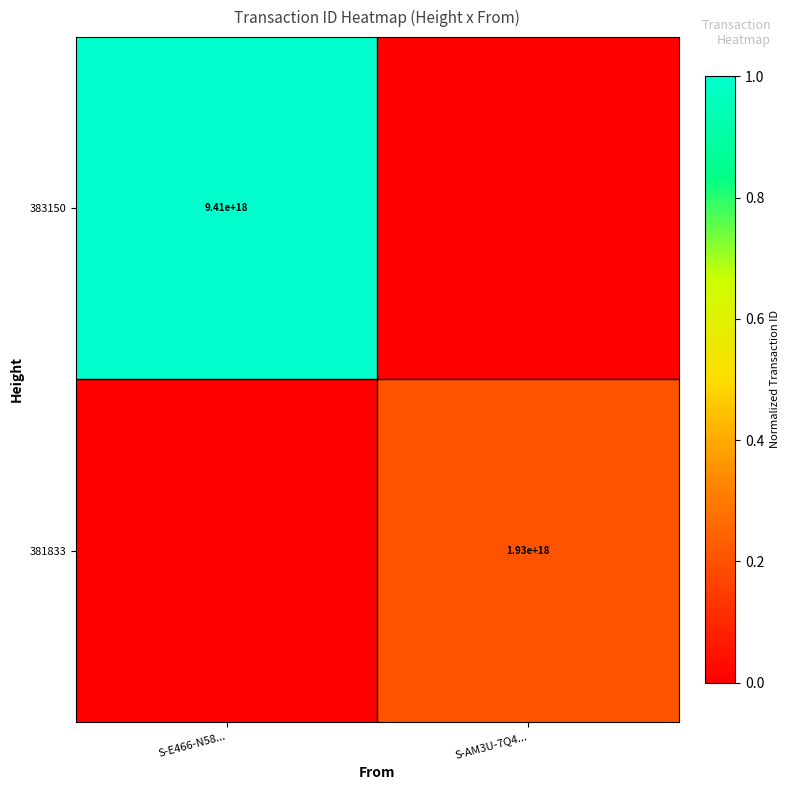

True or false: 383150 has a value of 15081490954761068544 at S-E466-N58....

False